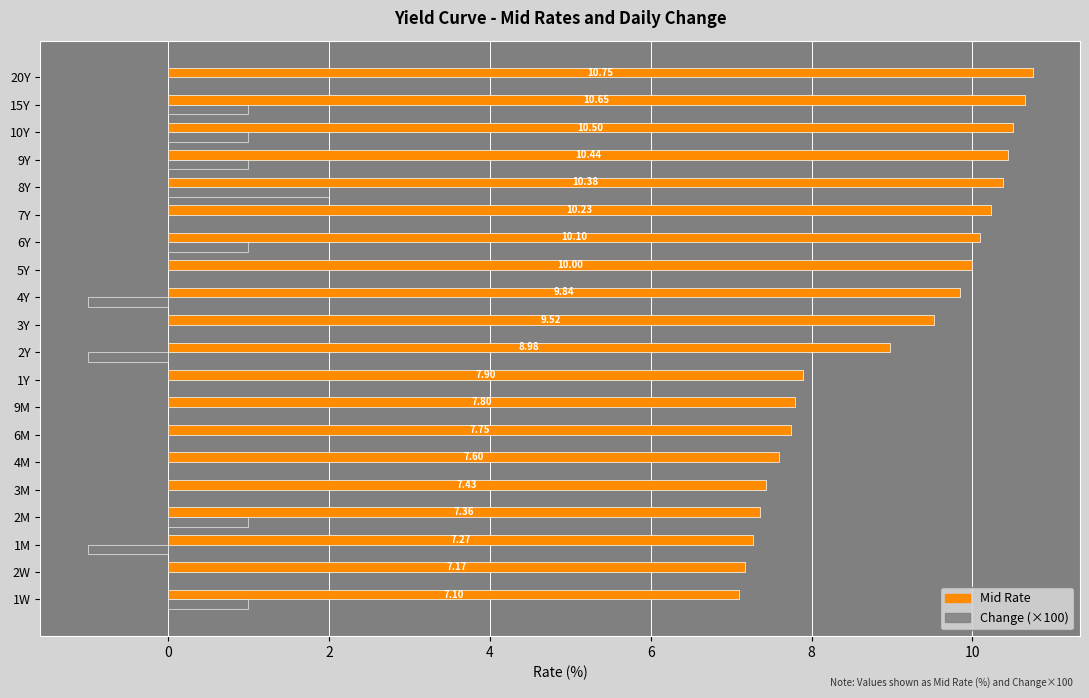

Which series has the largest total across all categories?

Mid Rate